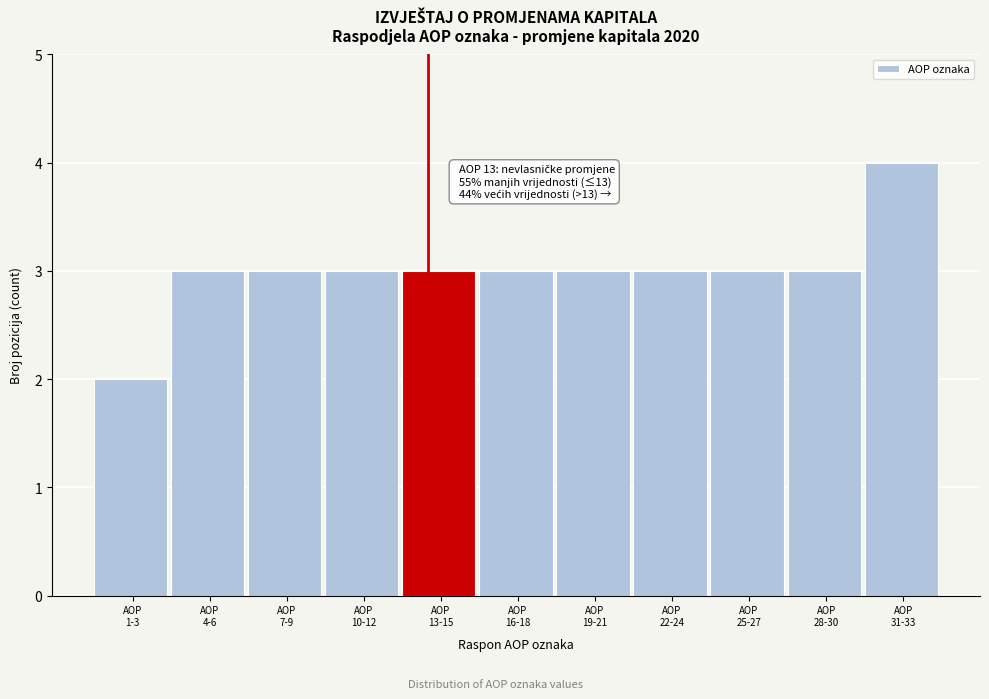

Reading left to right, what are all the values shown in this chart?

2	3	3	3	3	3	3	3	3	3	4